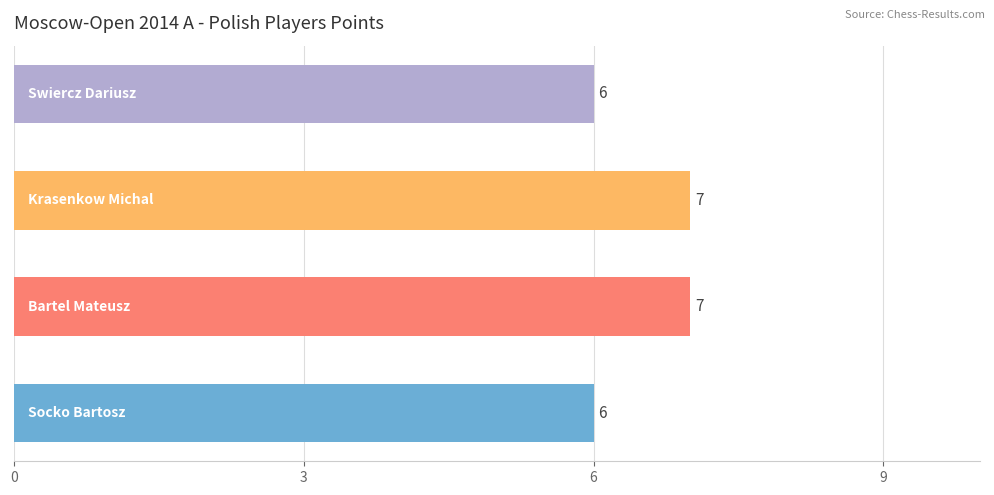

Count the values in the range 6 to 7.

4